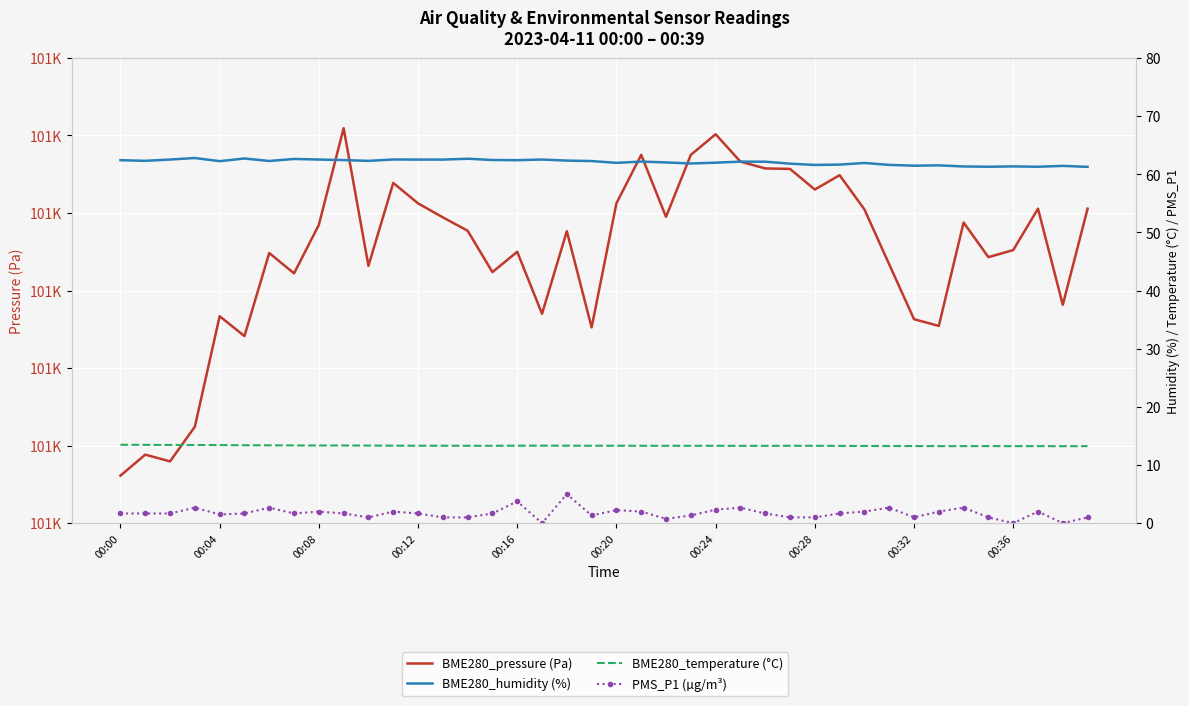

What is the difference between the highest and lowest values at 27?

101004.7